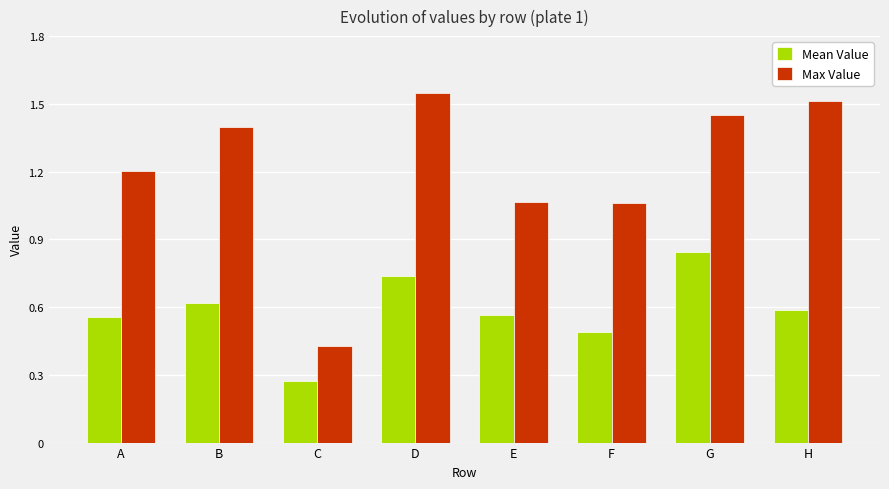

Which category has the lowest value in the Mean Value series?

C